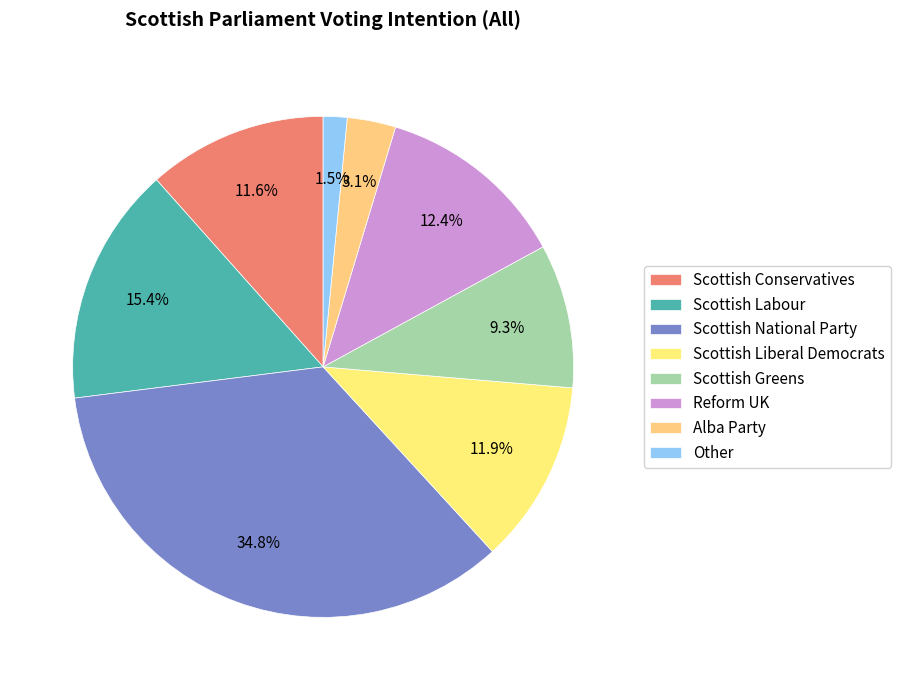

Does Scottish Greens account for over 50% of the chart?

No